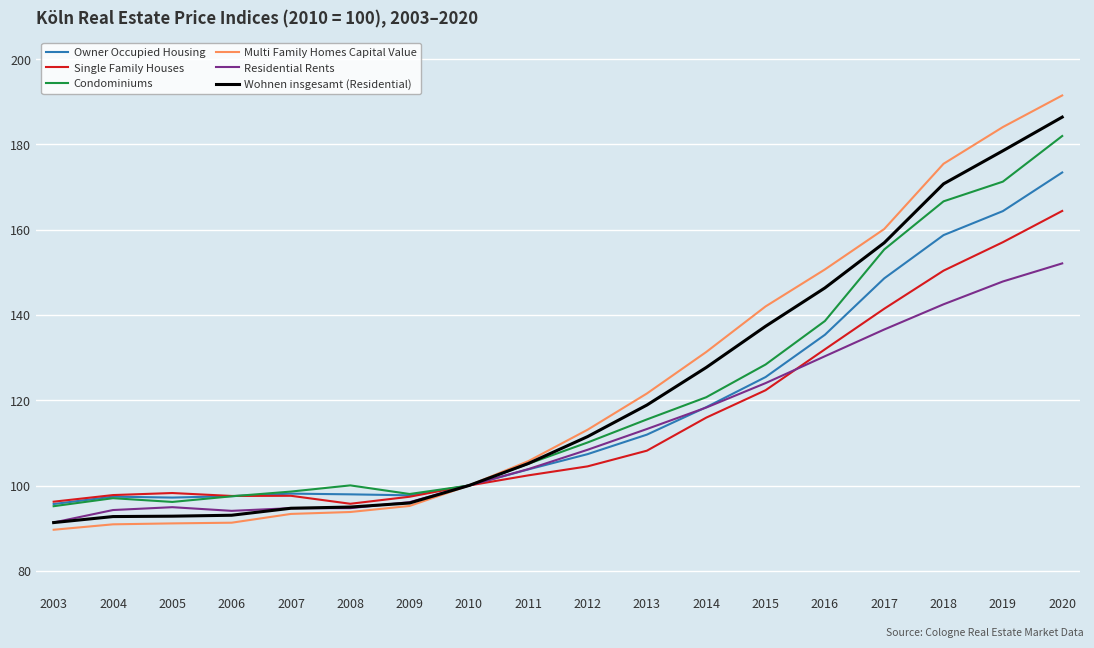

Between 2013 and 2019, which series saw the biggest shift?

Multi Family Homes Capital Value